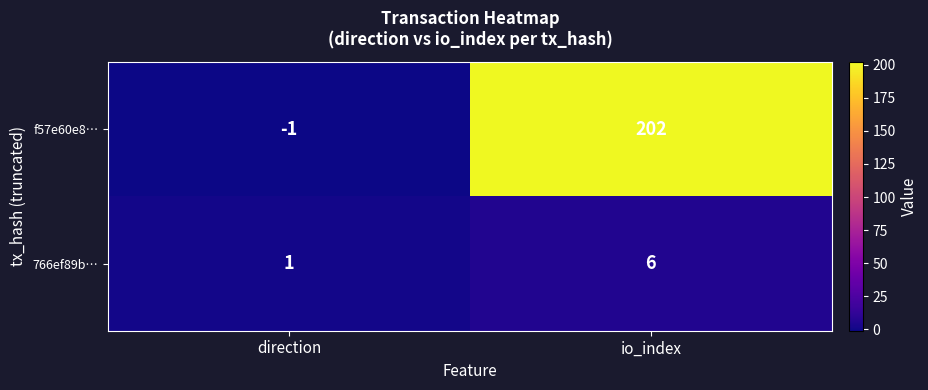

What is the difference between the 766ef89b… values at direction and io_index?

5